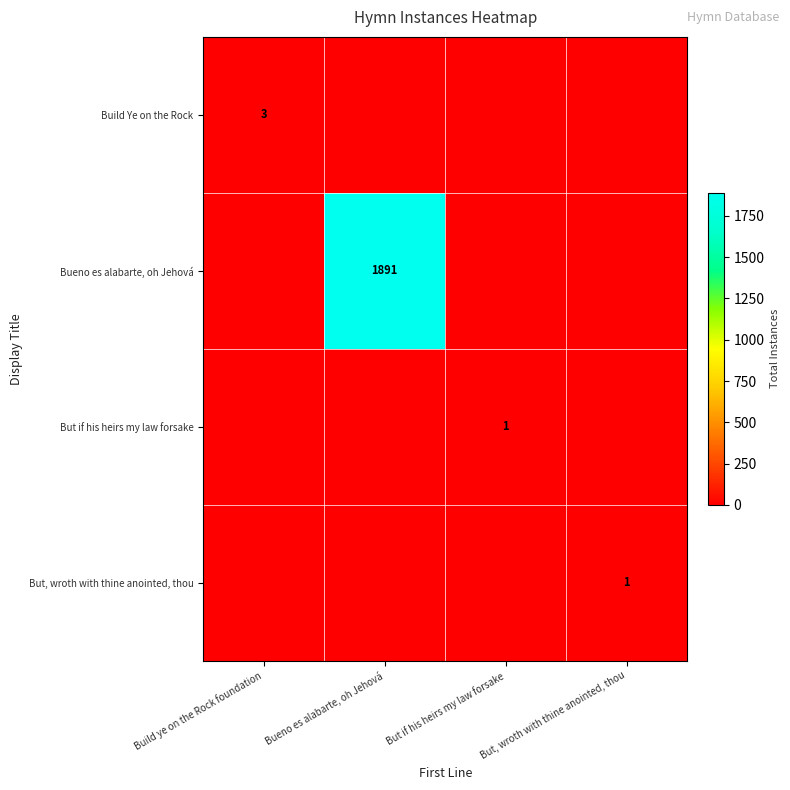

Is it true that But if his heirs my law forsake equals 2 at But if his heirs my law forsake?

False